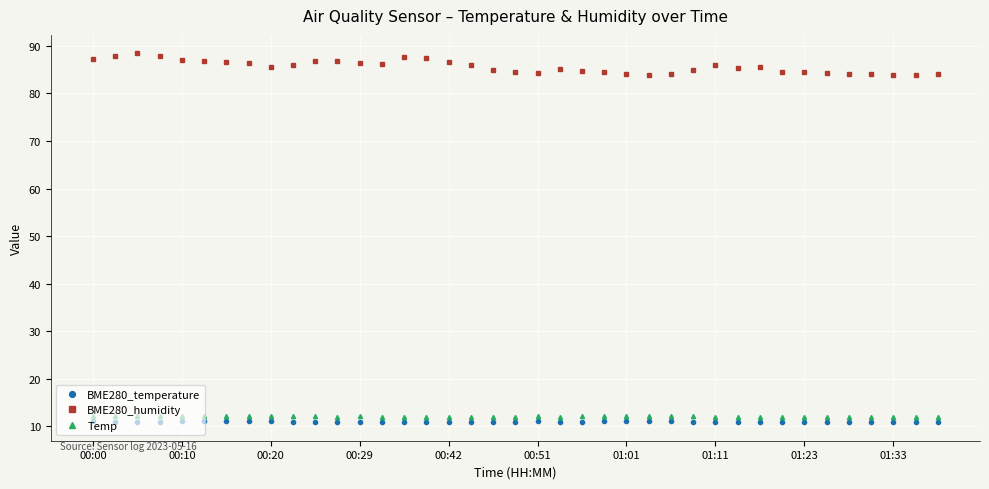

What is the average value of the BME280_temperature series?

10.9